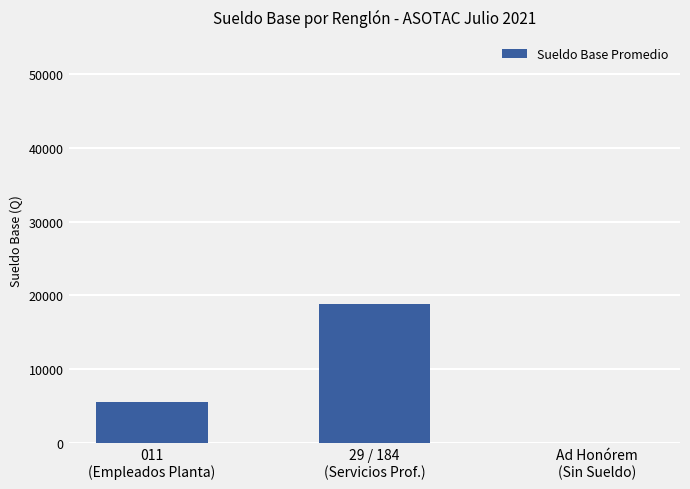

Are the bars horizontal?

No